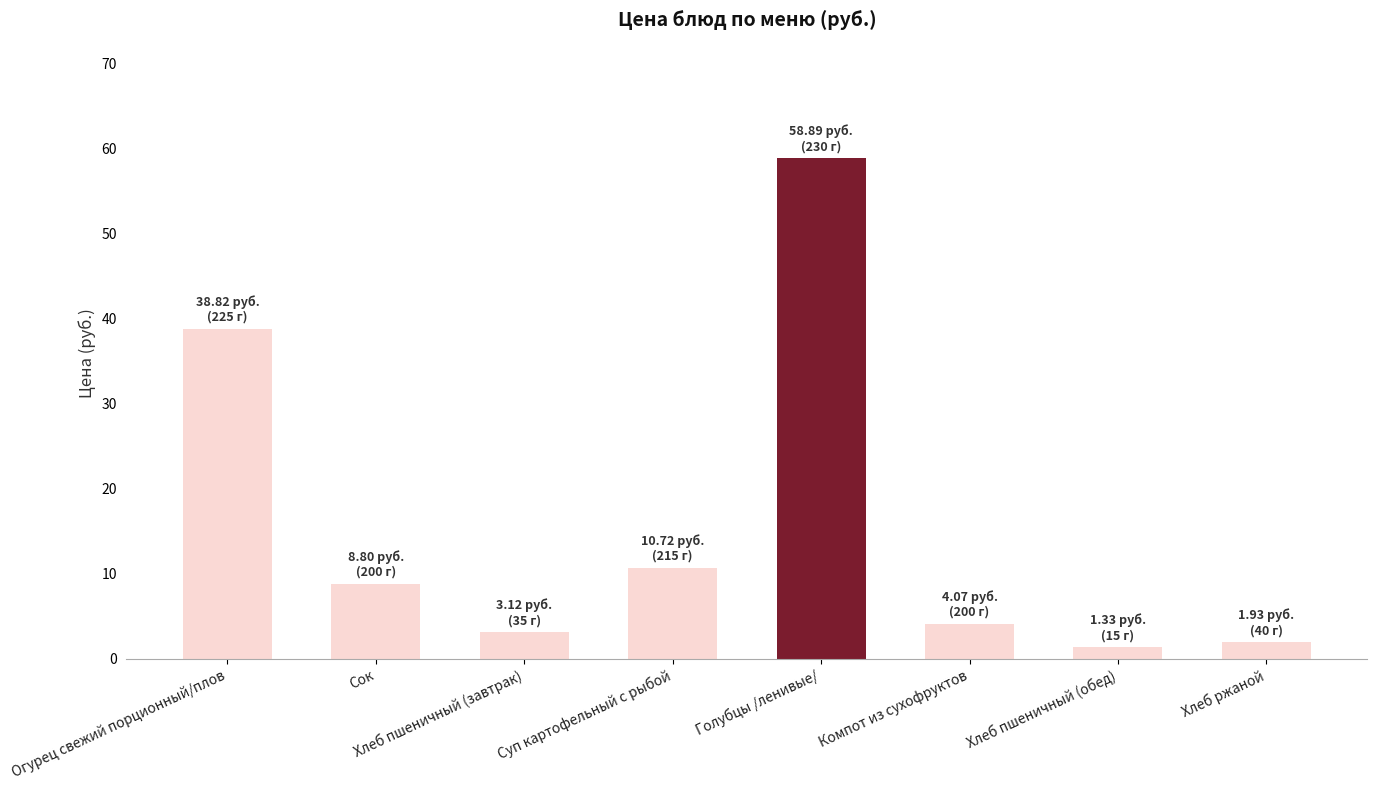

At which label is the value closest to 30?

Огурец свежий порционный/плов